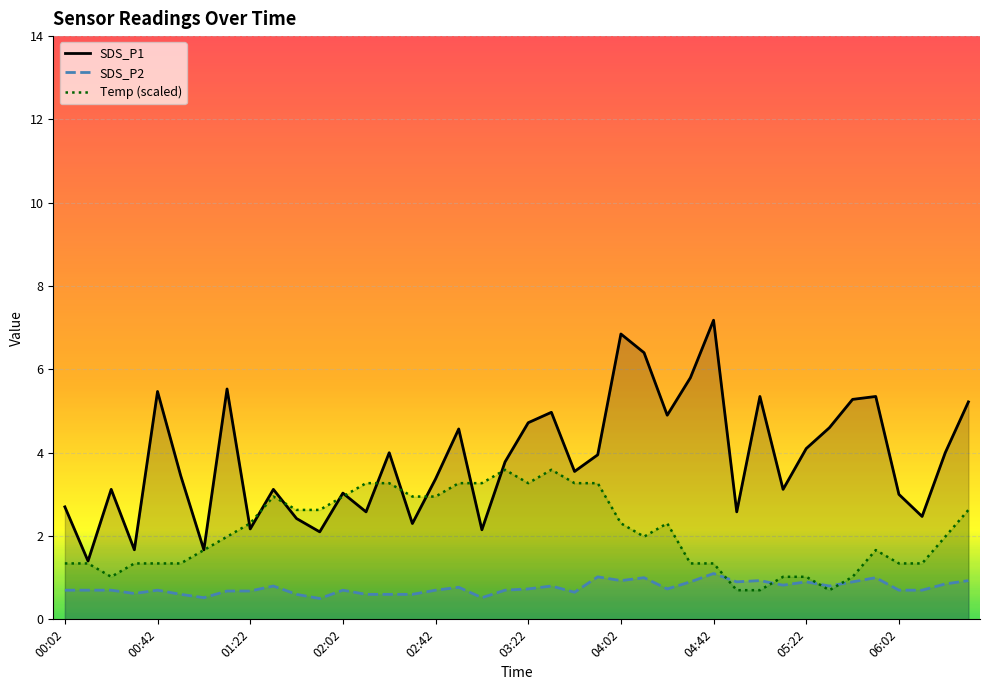

What is the total value across all series at 27?

8.0